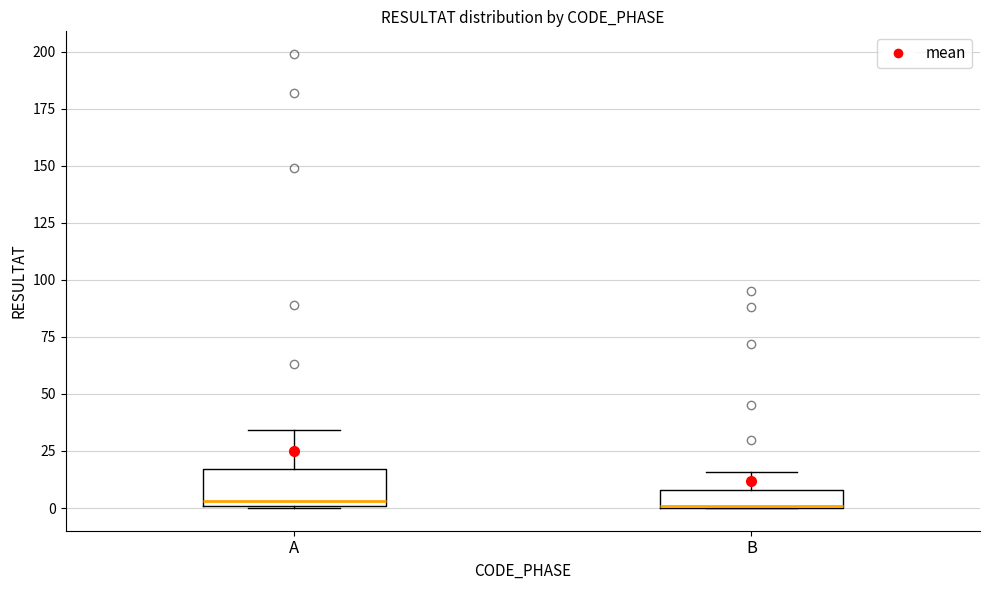

Reading left to right, transcribe this box plot: for each box, give where its median line is, the range the box spans, and where its two whiskers end, as read against the y-axis. The values are not printed on the chart, so give them approximately, as read against the axis.

A: median 5, box 0 to 15, whiskers 0 to 35
B: median 0, box 0 to 10, whiskers 0 to 15